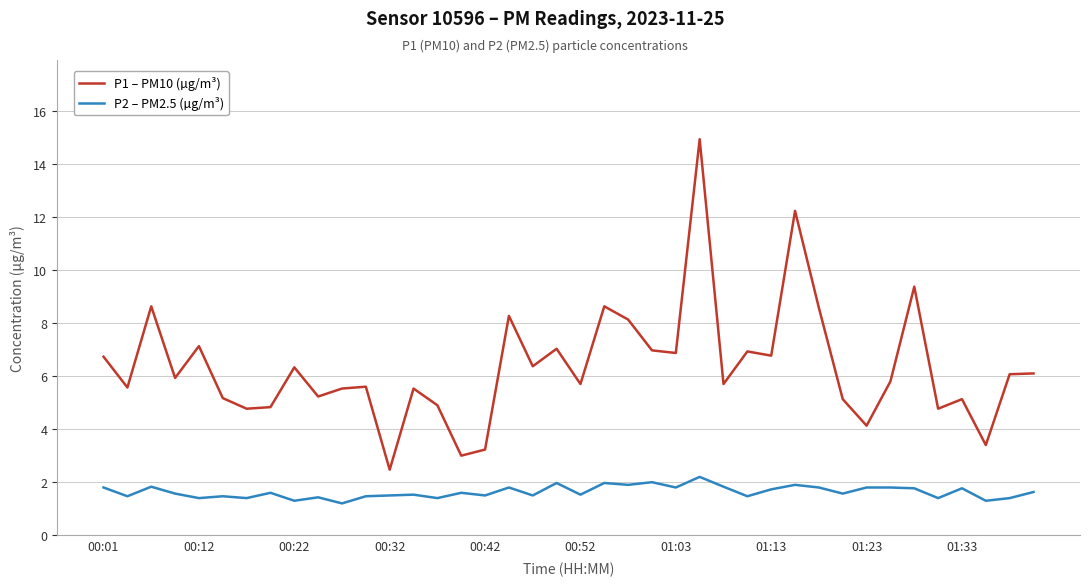

Which series has the largest total across all categories?

P1 – PM10 (µg/m³)